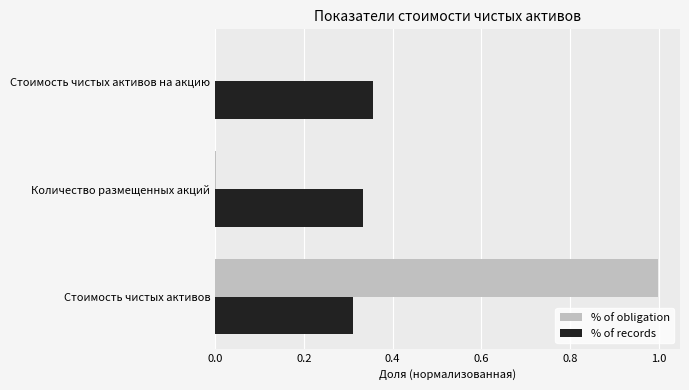

What is the maximum value shown in the chart?

1.0